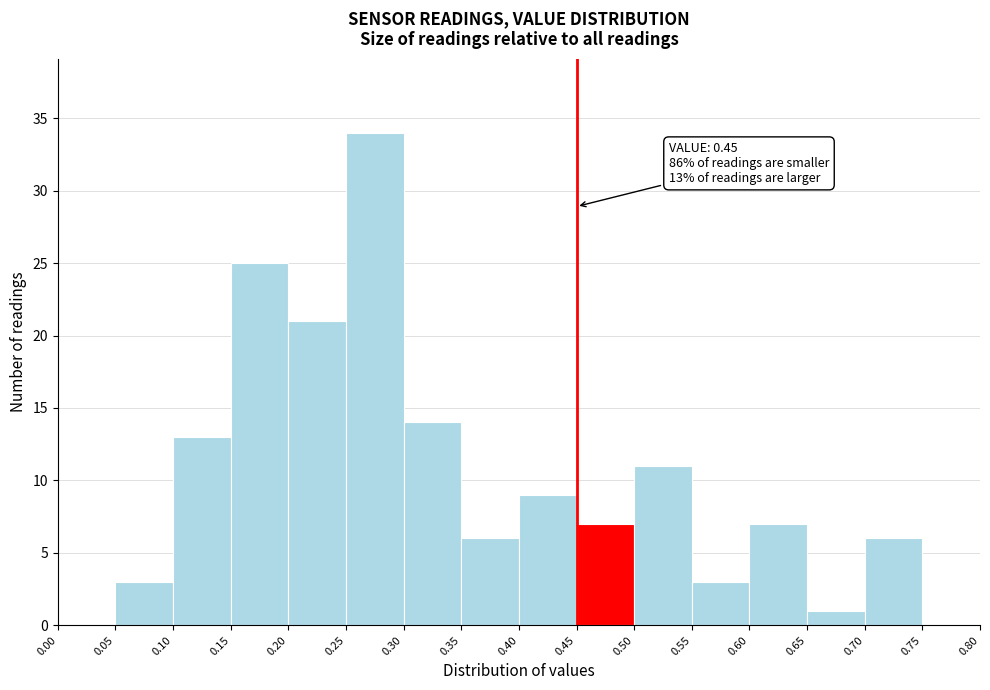

Over which range of the x-axis is the bar tallest?

0.25 to 0.30